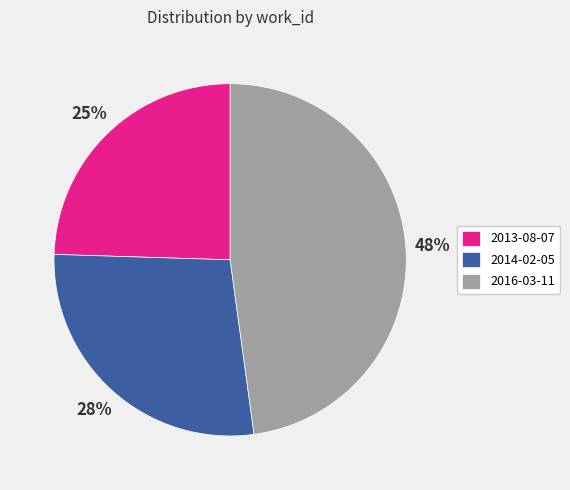

Is there a majority slice in this chart?

No